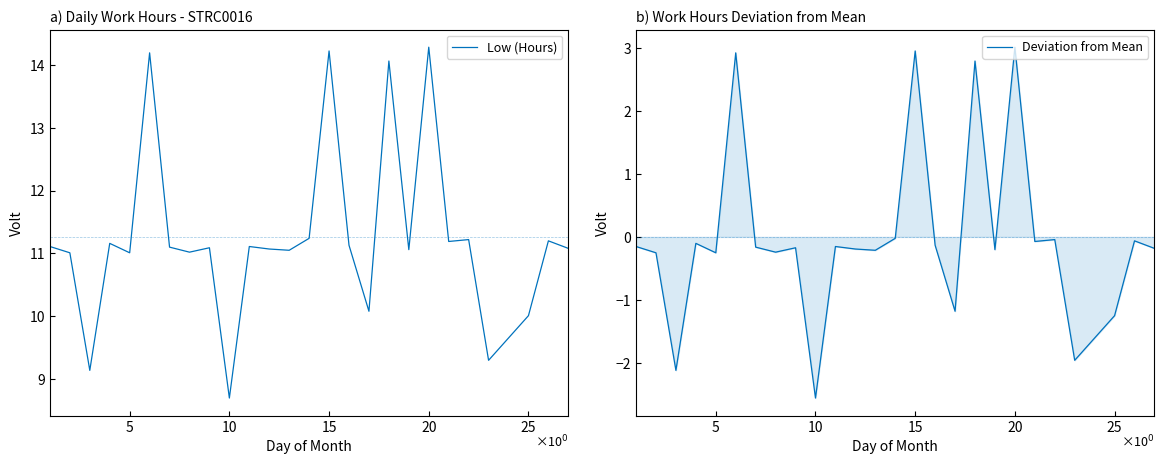

What is the value of the Low (Hours) point at the 22nd from the left?

11.2